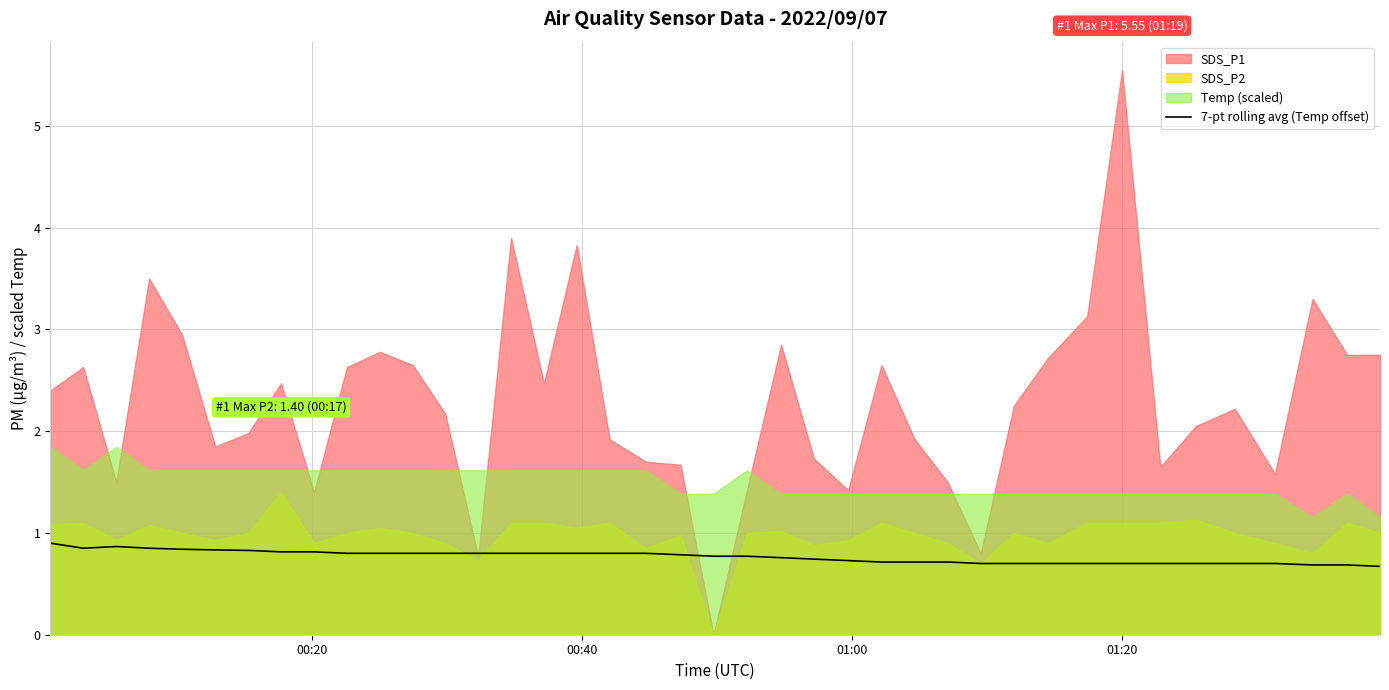

True or false: there are more than 0 points higher than both neighbors.

True